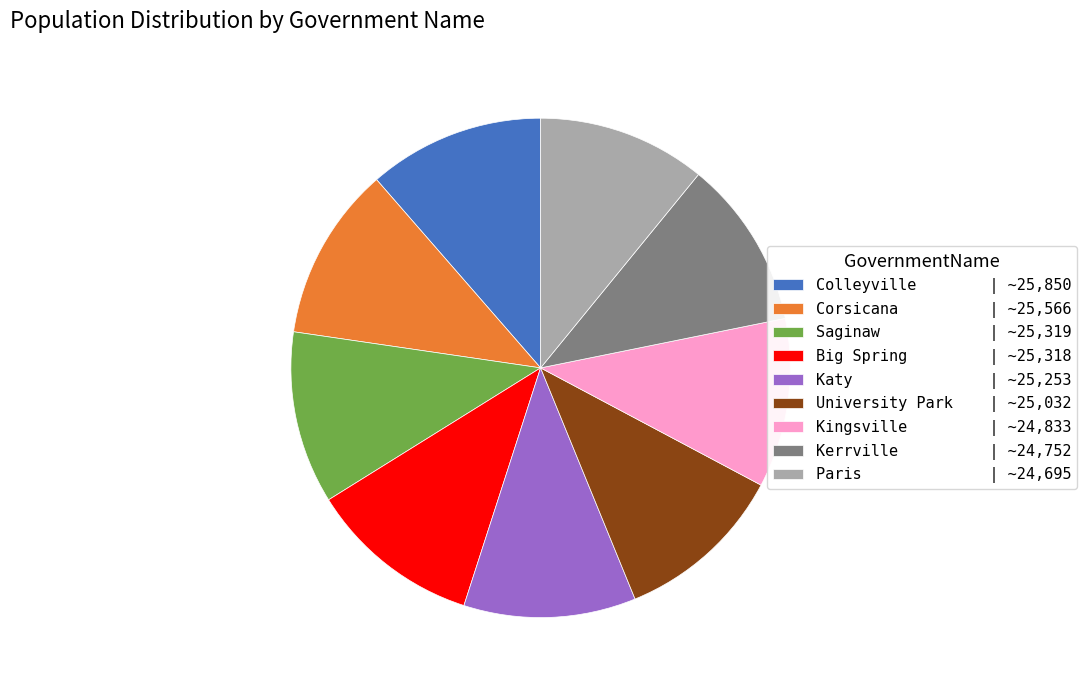

Approximately how many times larger is the value at Colleyville compared to Paris?

1.0